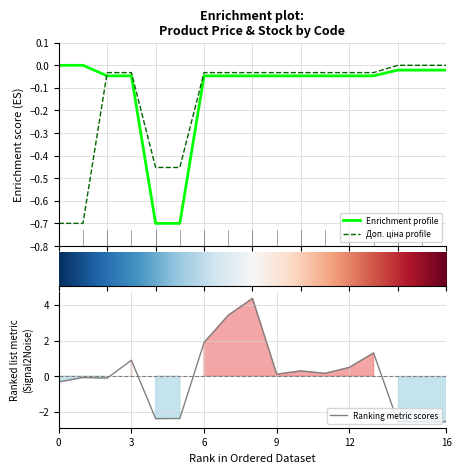

What is the lowest value of the Enrichment profile series?

-0.7